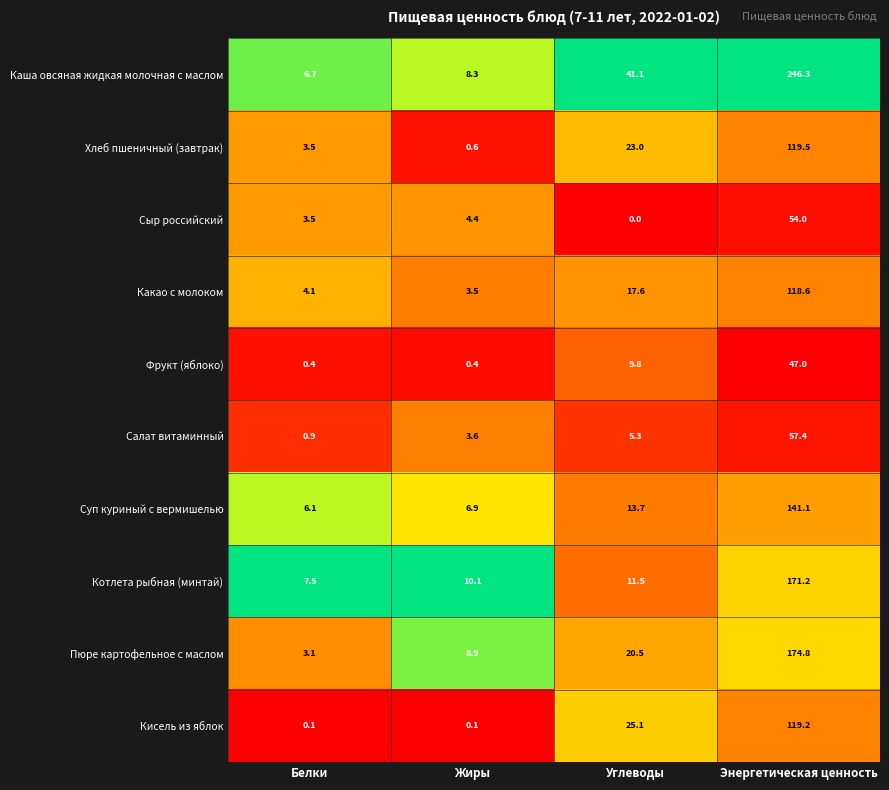

The value of Фрукт (яблоко) at Энергетическая ценность is 21.7. True or false?

False